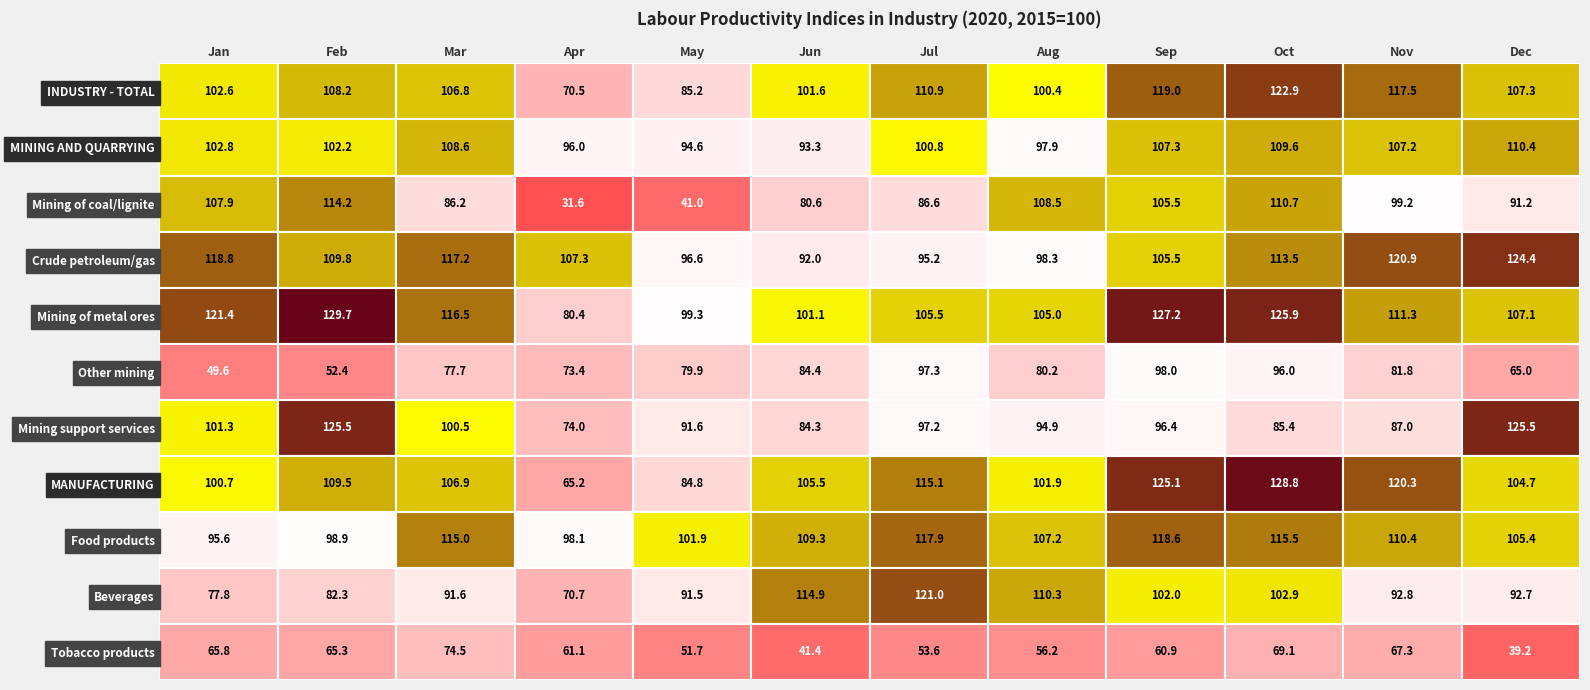

Between 2 and 0, which is larger?

2